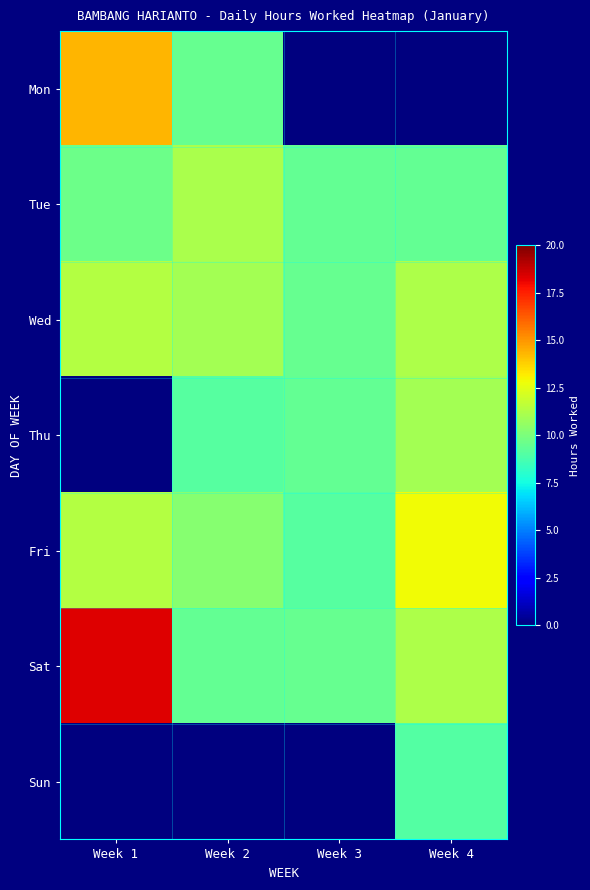

List the series in order of their peak value, highest first.

Sat, Mon, Fri, Wed, Tue, Thu, Sun